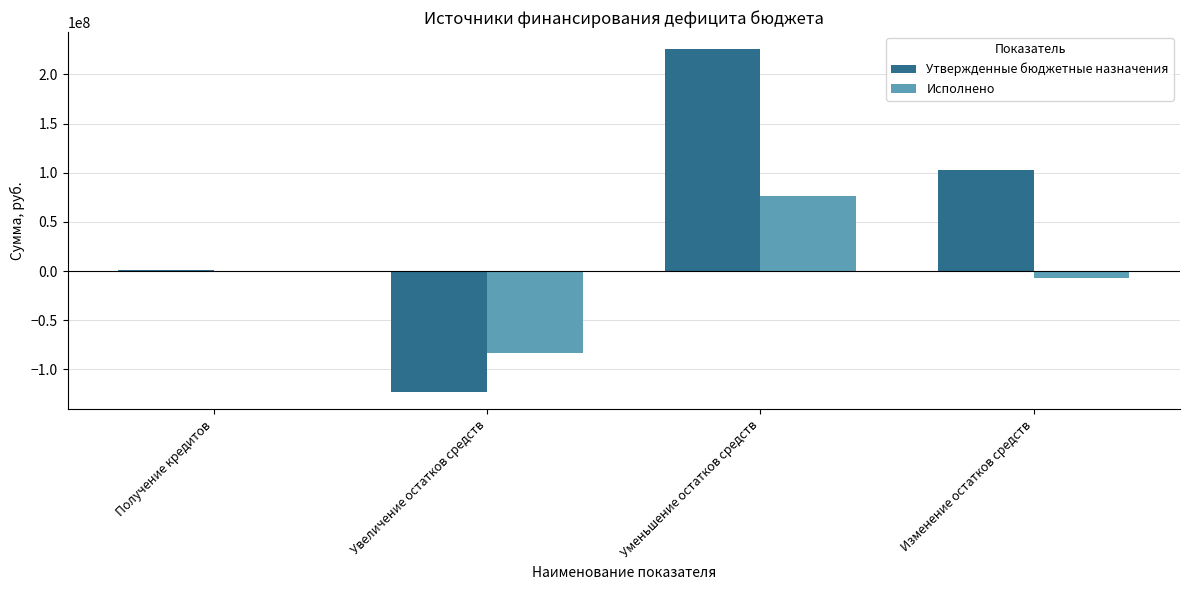

What is the approximate value of Утвержденные бюджетные назначения at Уменьшение остатков средств?

225598265.2